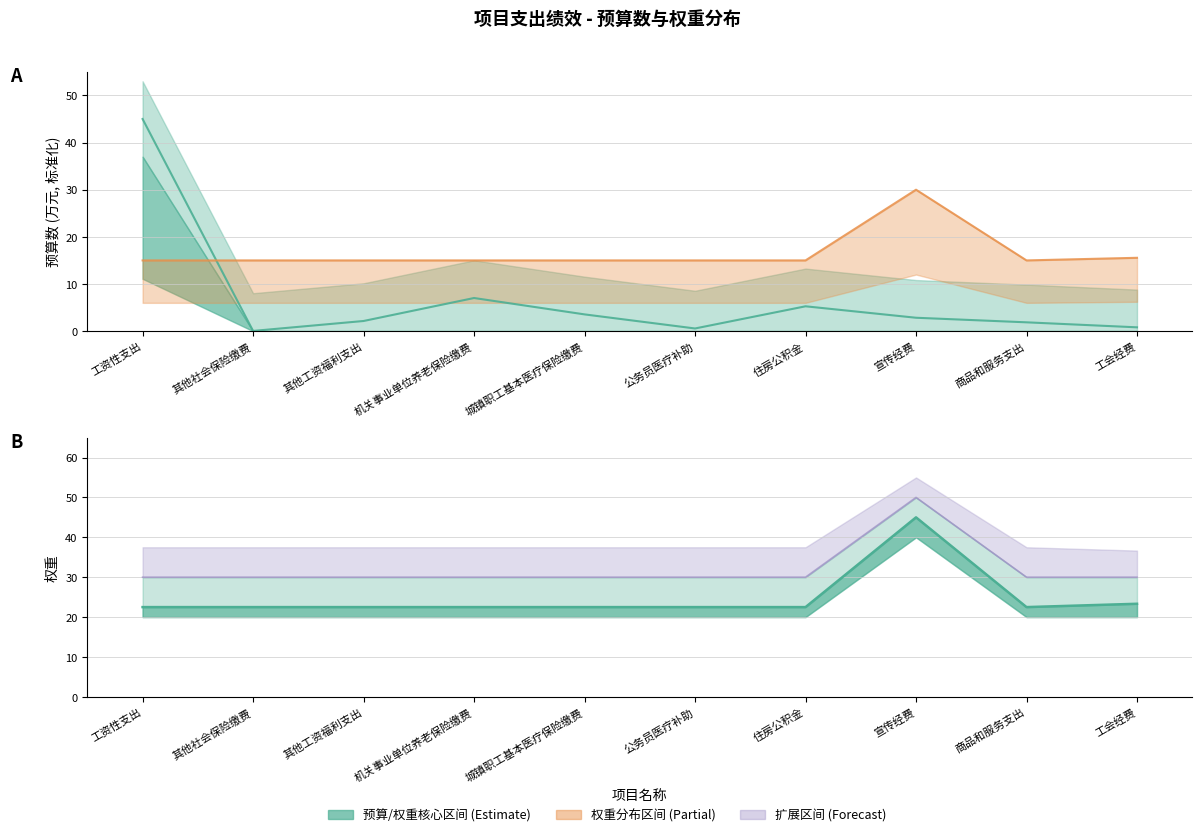

Does the chart have visible grid lines?

Yes